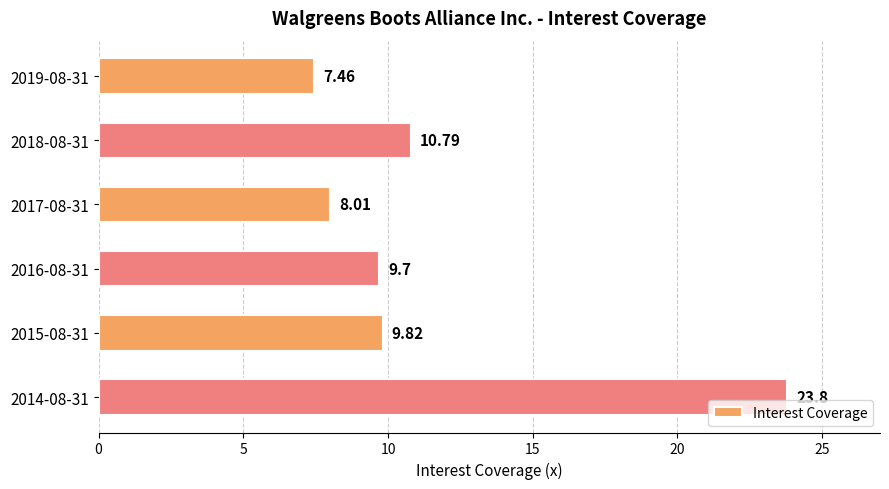

What is the ratio of the value at 2016-08-31 to the value at 2015-08-31?

1.0